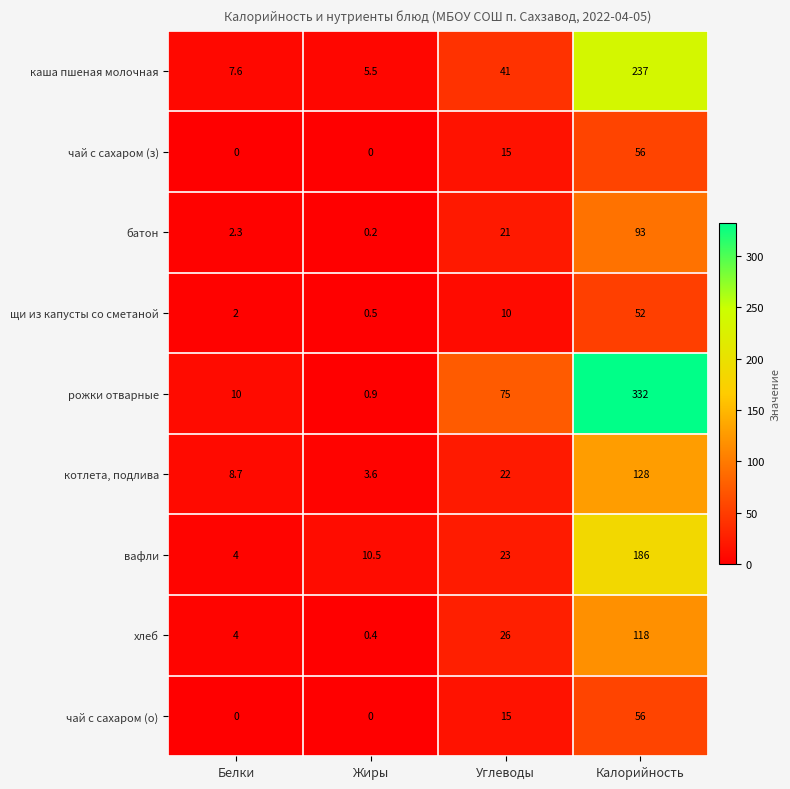

The value of каша пшеная молочная at Белки is 3.8. True or false?

False